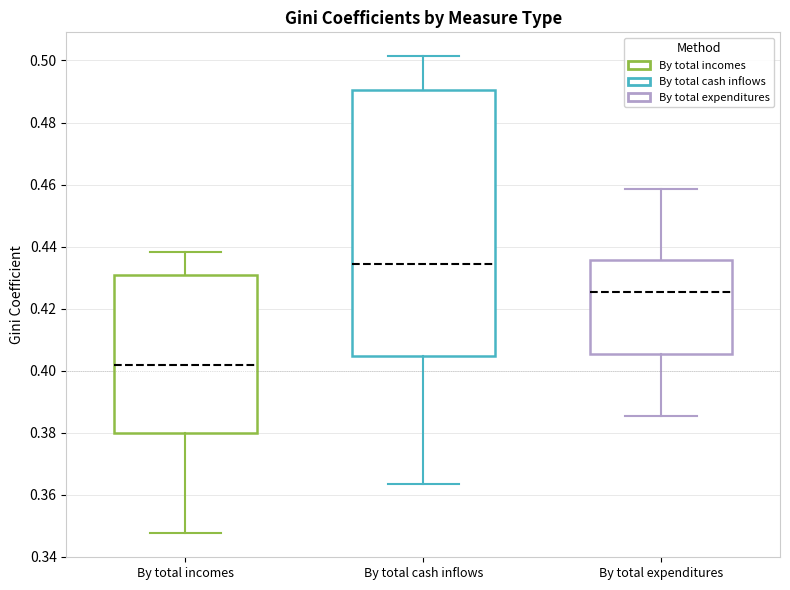

Where does the upper whisker of the box for By total expenditures end on the y-axis? The values are not printed on the chart, so give them approximately, as read against the axis.

0.458